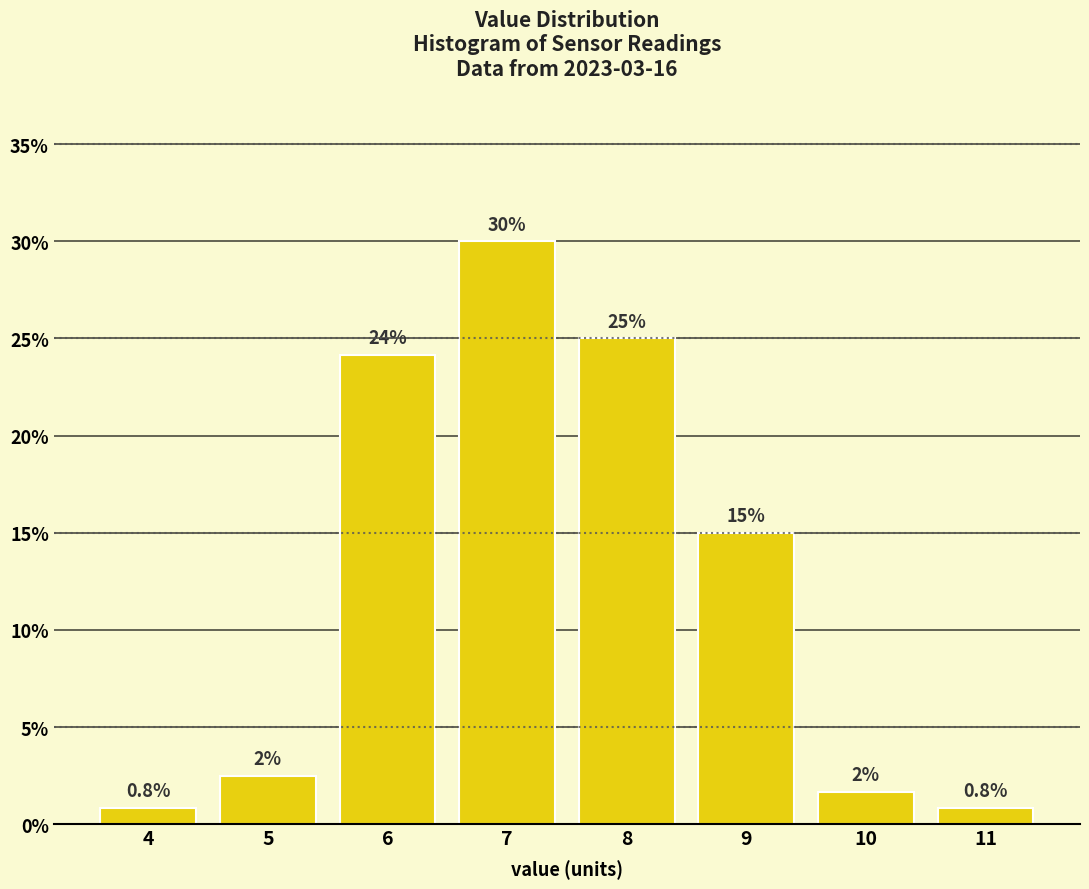

What is the value of the 6th bar from the left?

15.0